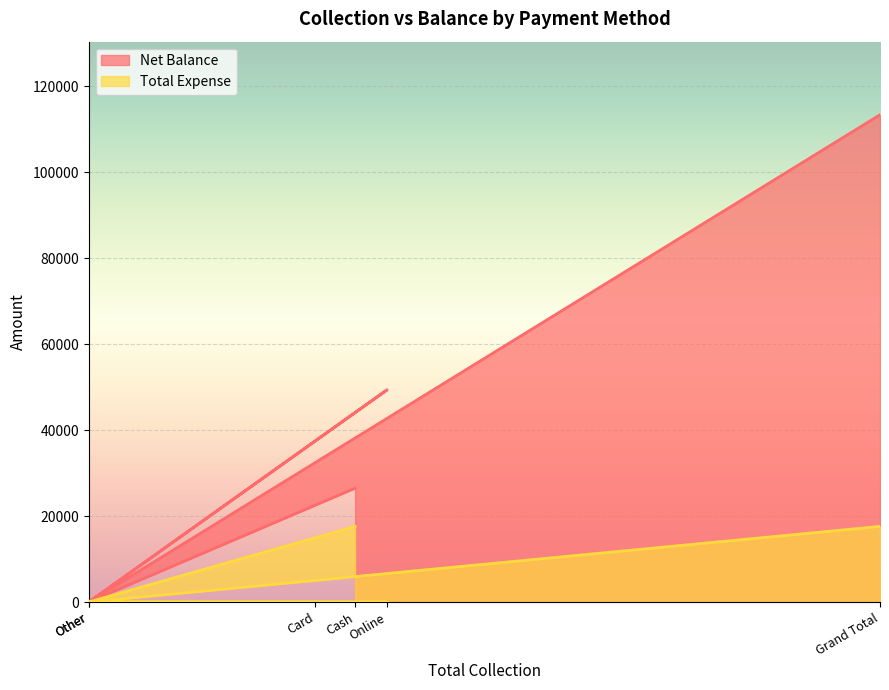

Reading left to right, list all the values displayed in this chart.

Net Balance: 26500	0	37500	49400	0	113400
Total Expense: 17600	0	0	0	0	17600